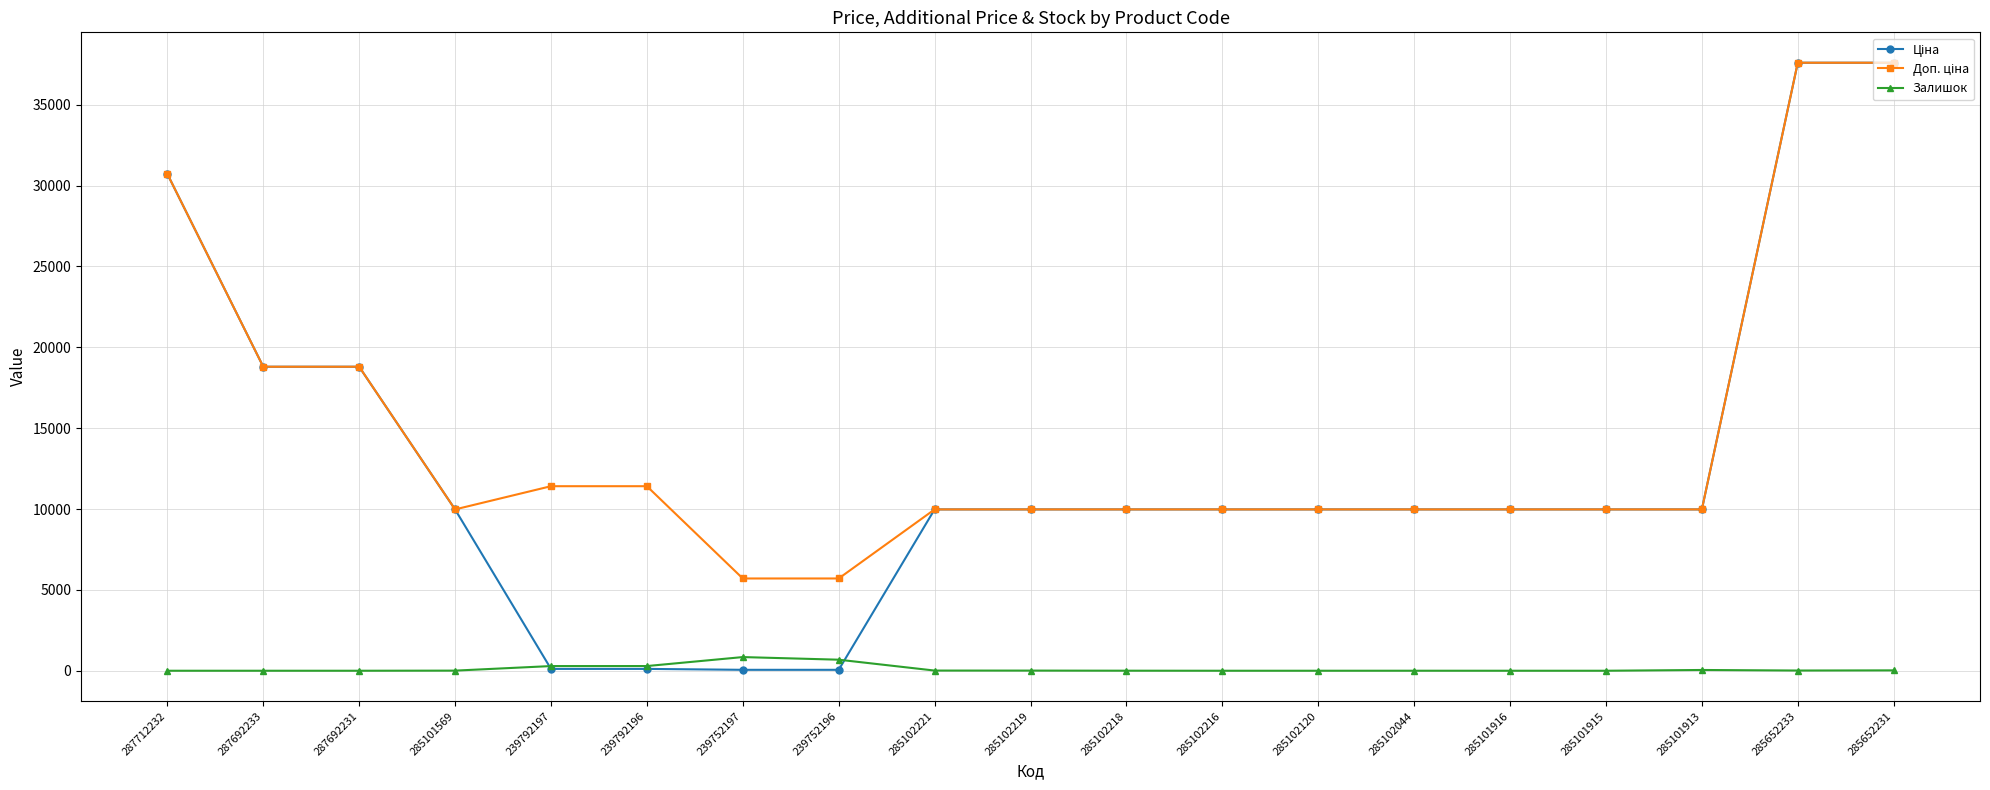

What is the greatest value displayed?

37593.6